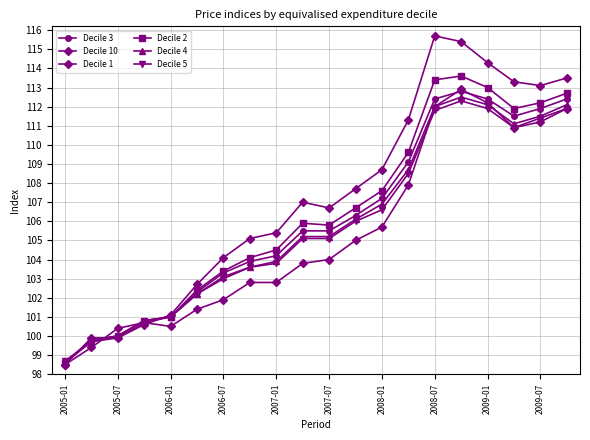

What is the maximum value for Decile 10?

112.9